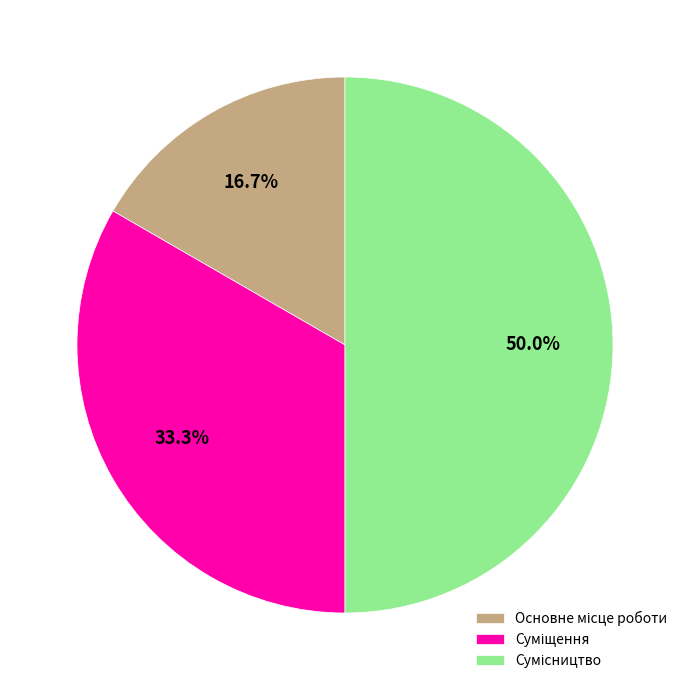

Count the number of slices in the pie.

3